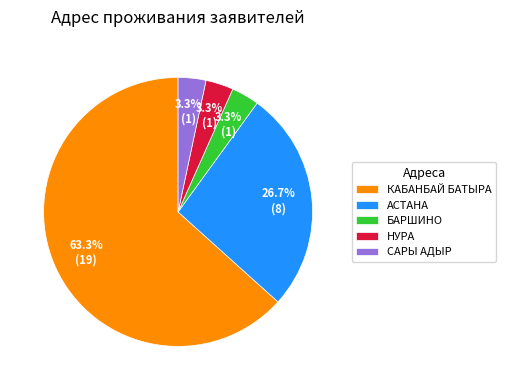

Which category has the biggest portion of the pie?

КАБАНБАЙ БАТЫРА